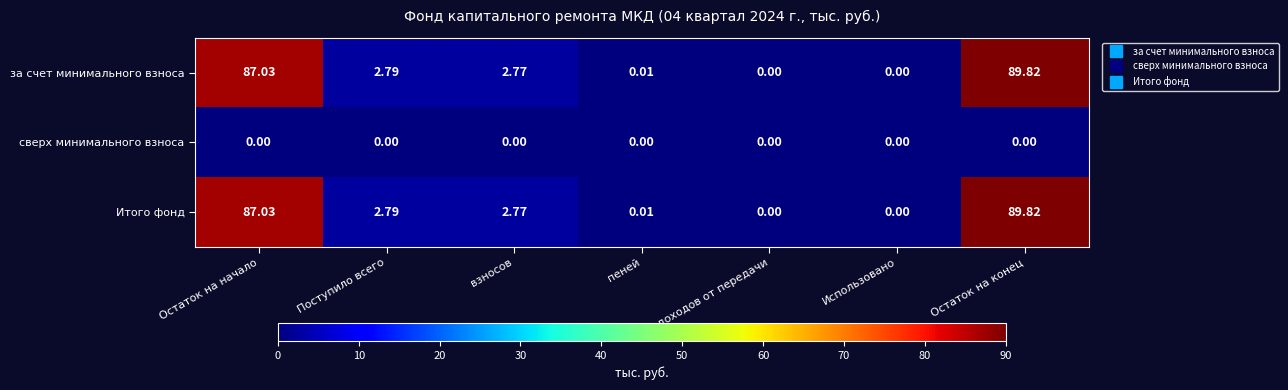

Which category has the highest value across all series?

Остаток на конец